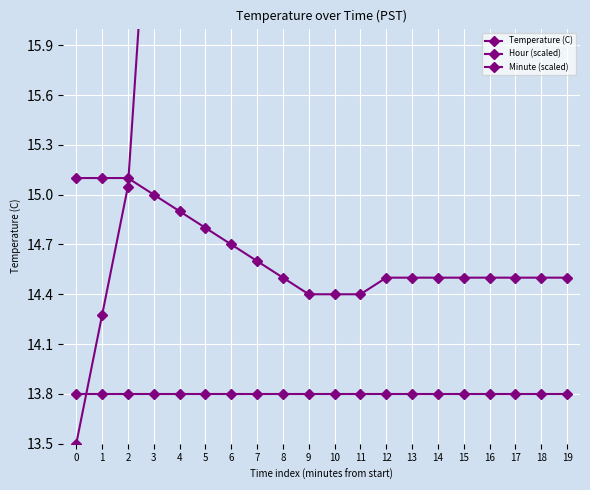

What is the sum of all Hour (scaled) values?

276.0